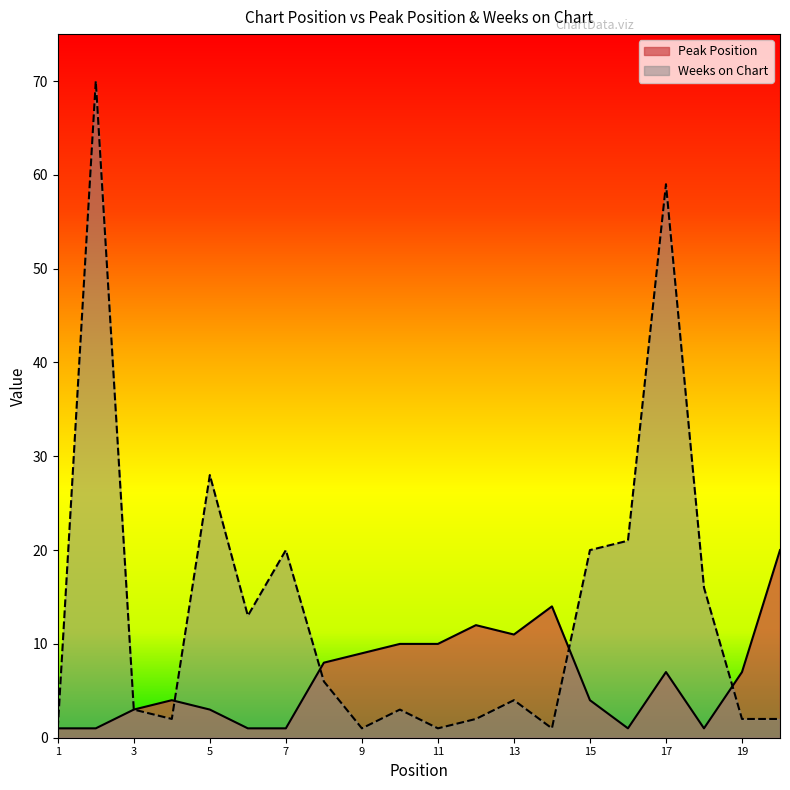

At which category does Weeks on Chart reach its first local valley?

4